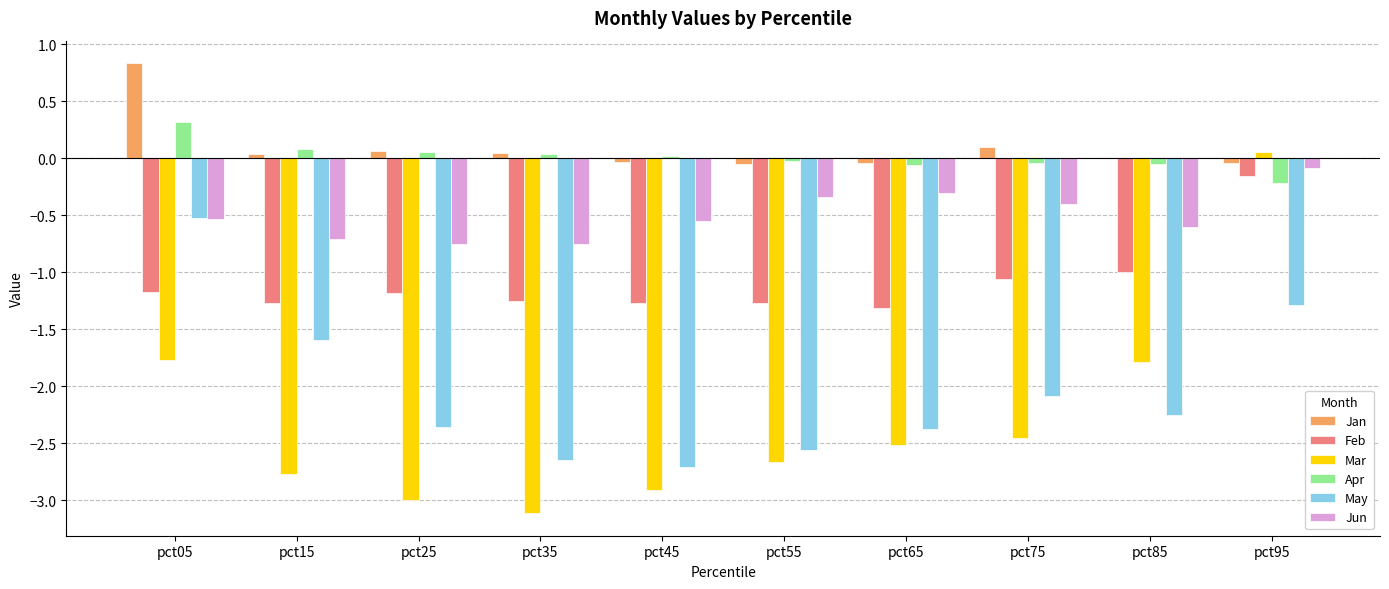

The Jan series shows -0.0 at pct45. True or false?

True